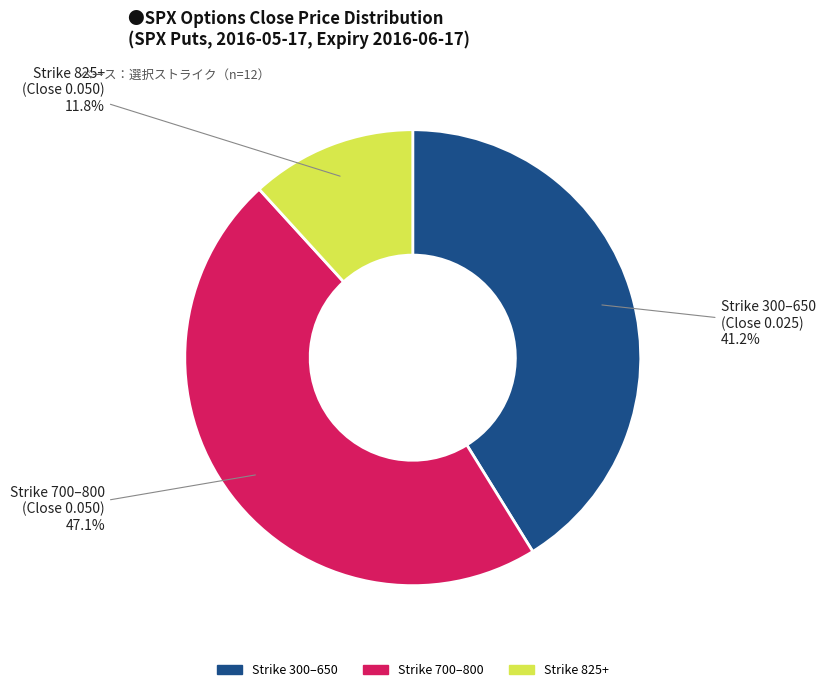

Which category has the biggest portion of the pie?

Strike 700–800